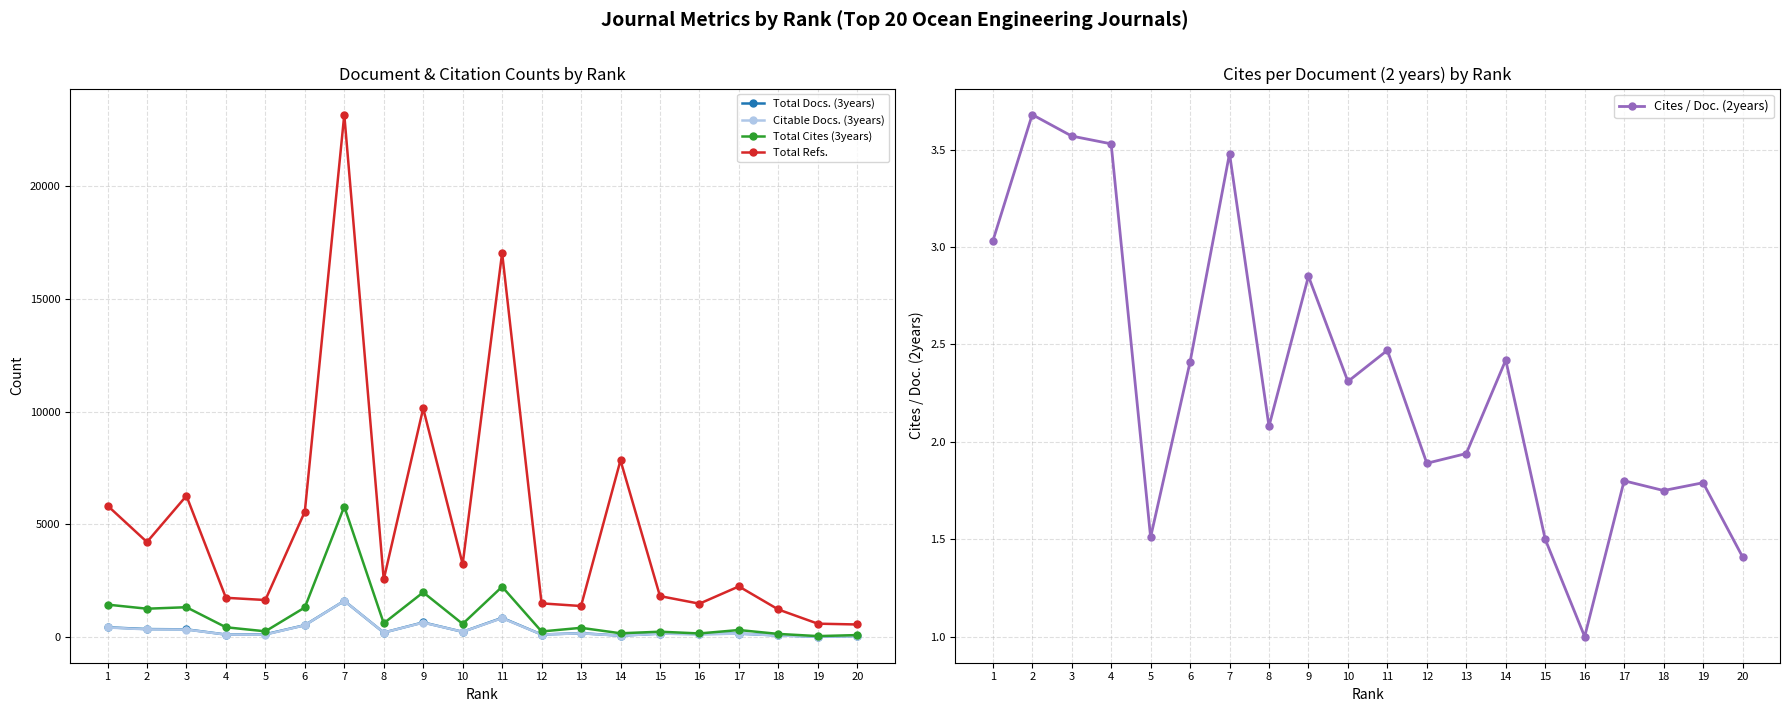

What is the sum of all Cites / Doc. (2years) values?

46.4